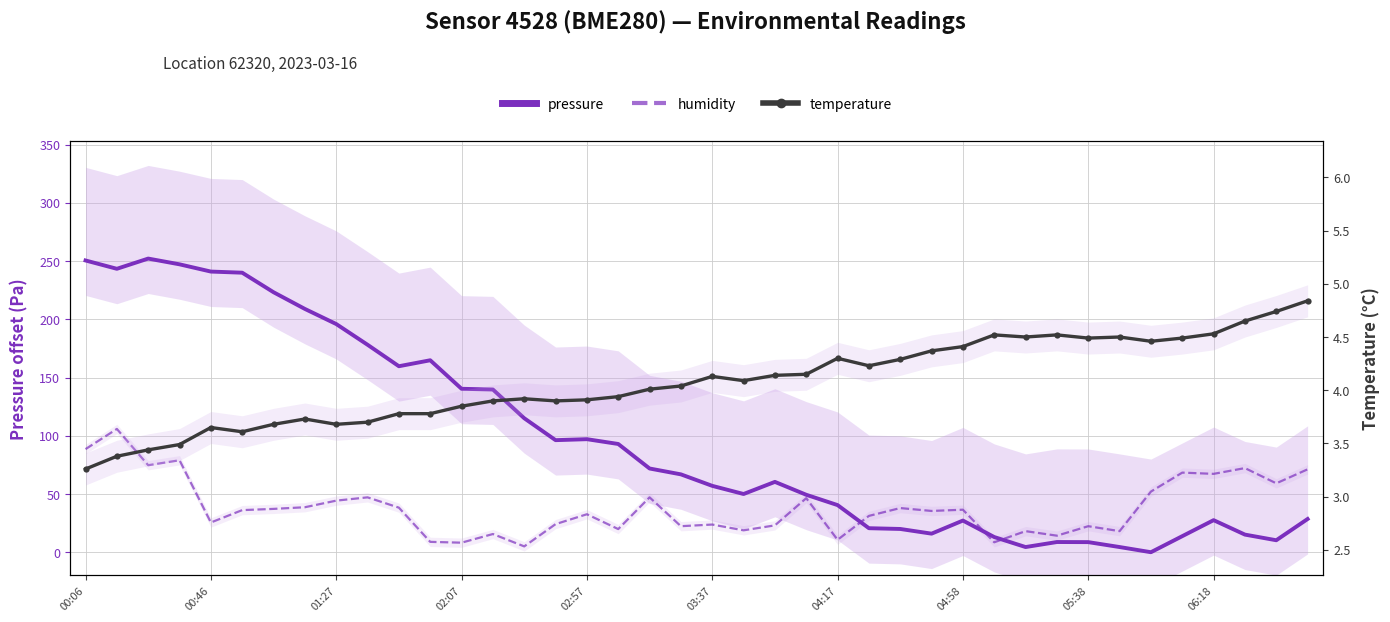

The humidity series shows 80.6 at 18. True or false?

False